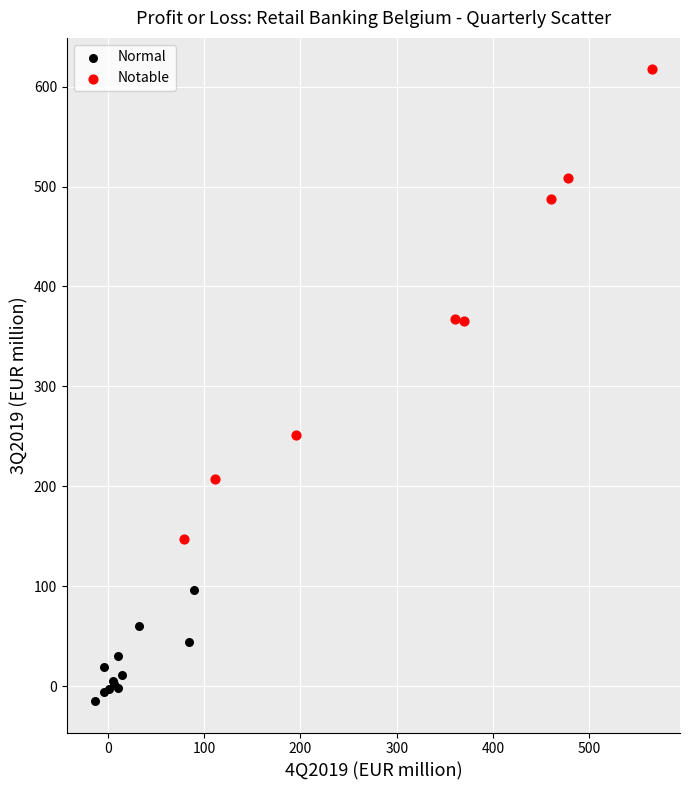

Which series has the widest spread of Y values?

Notable